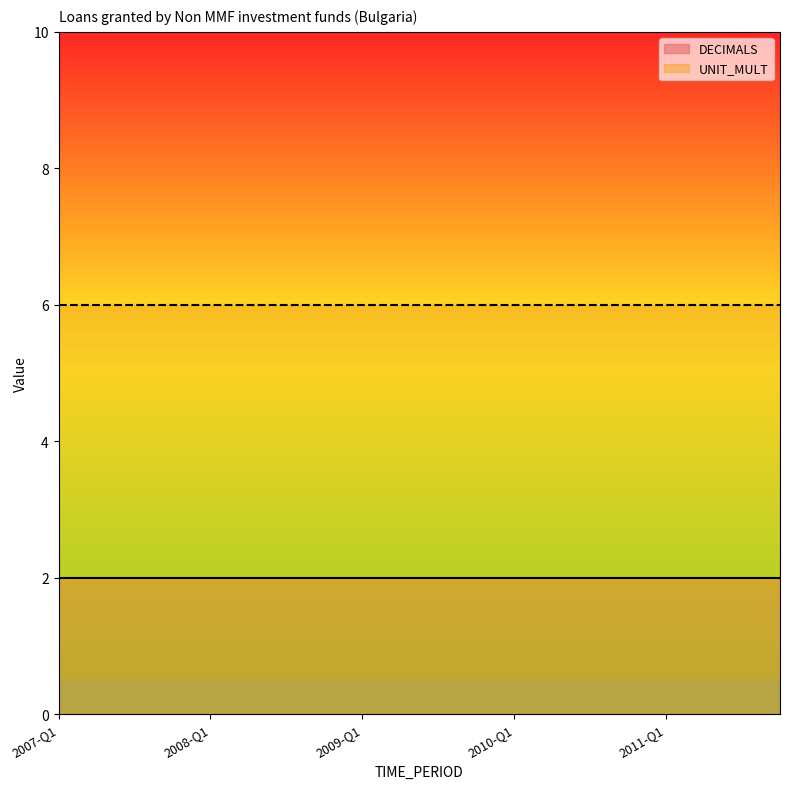

Reading left to right, list all the values displayed in this chart.

DECIMALS: 2007-Q1=2	2007-Q2=2	2007-Q3=2	2007-Q4=2	2008-Q1=2	2008-Q2=2	2008-Q3=2	2008-Q4=2	2009-Q1=2	2009-Q2=2	2009-Q3=2	2009-Q4=2	2010-Q1=2	2010-Q2=2	2010-Q3=2	2010-Q4=2	2011-Q1=2	2011-Q2=2	2011-Q3=2	2011-Q4=2
UNIT_MULT: 2007-Q1=6	2007-Q2=6	2007-Q3=6	2007-Q4=6	2008-Q1=6	2008-Q2=6	2008-Q3=6	2008-Q4=6	2009-Q1=6	2009-Q2=6	2009-Q3=6	2009-Q4=6	2010-Q1=6	2010-Q2=6	2010-Q3=6	2010-Q4=6	2011-Q1=6	2011-Q2=6	2011-Q3=6	2011-Q4=6